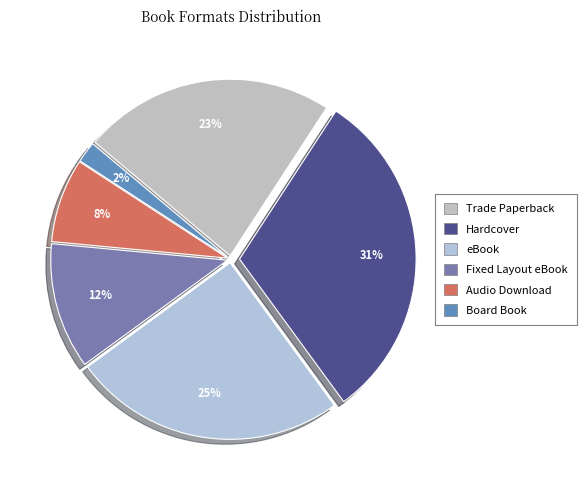

Count the number of slices in the pie.

6